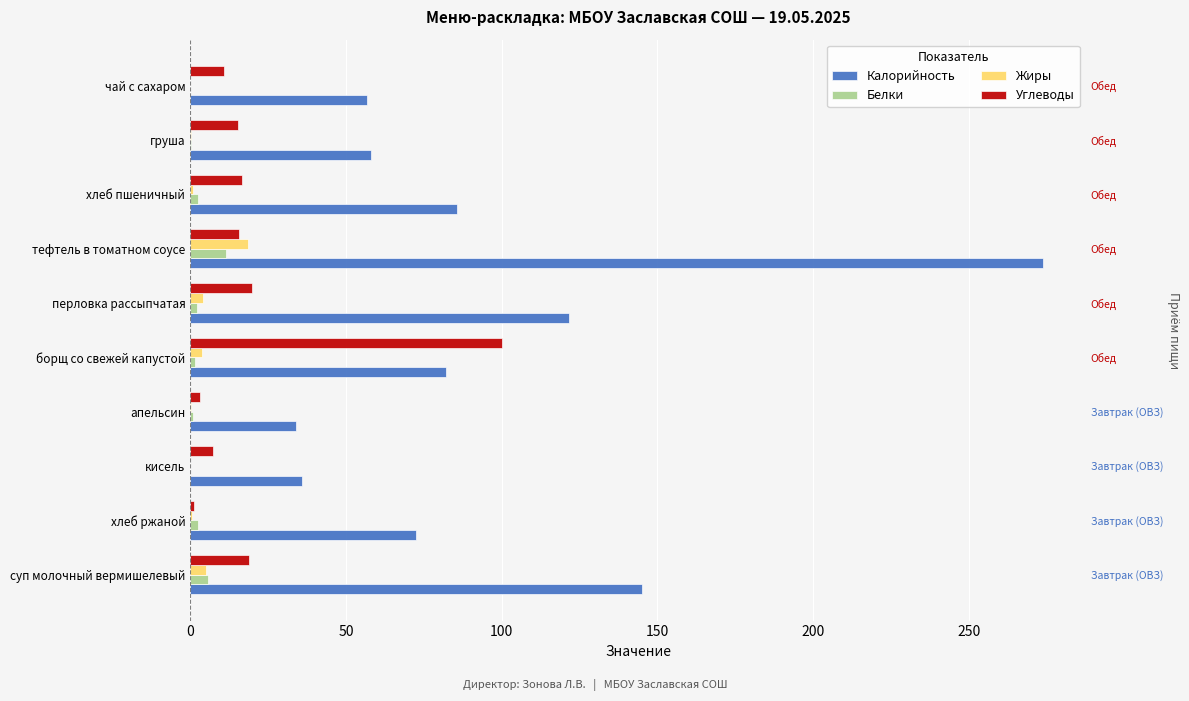

The value of Белки at апельсин is 0.9. True or false?

True